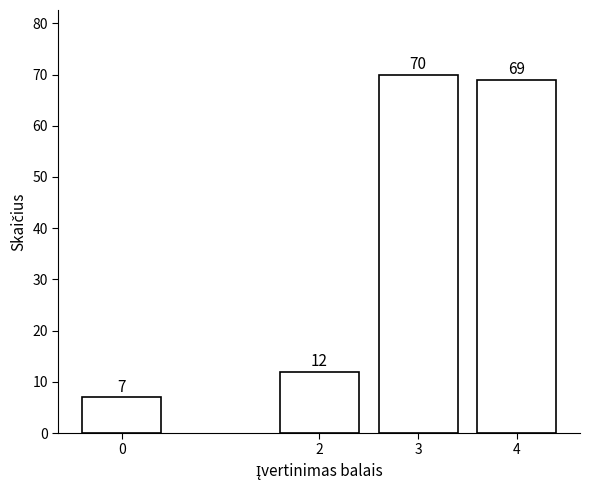

Reading left to right, what are all the values shown in this chart?

7	12	70	69